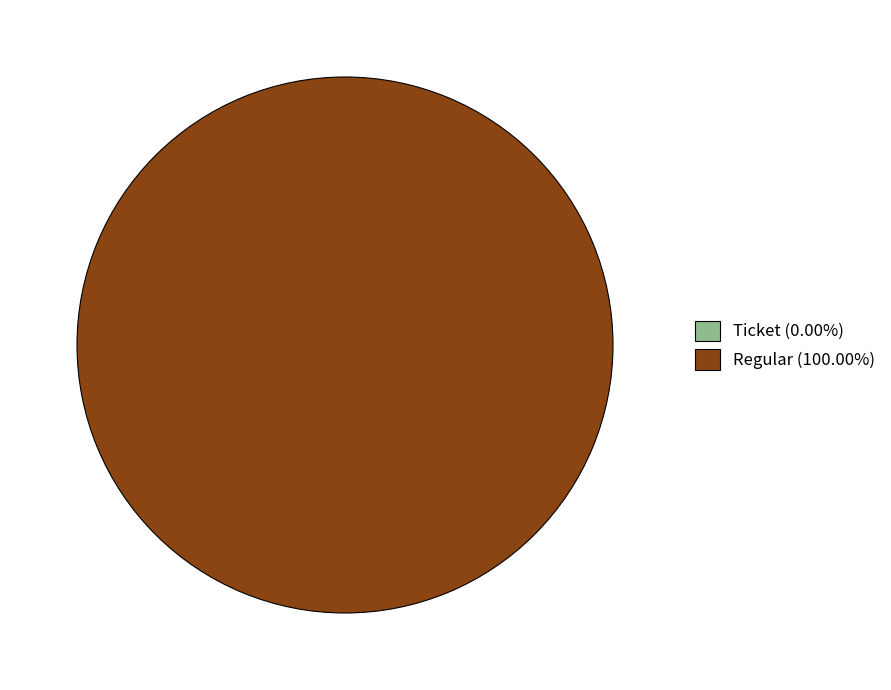

Count the number of slices in the pie.

2